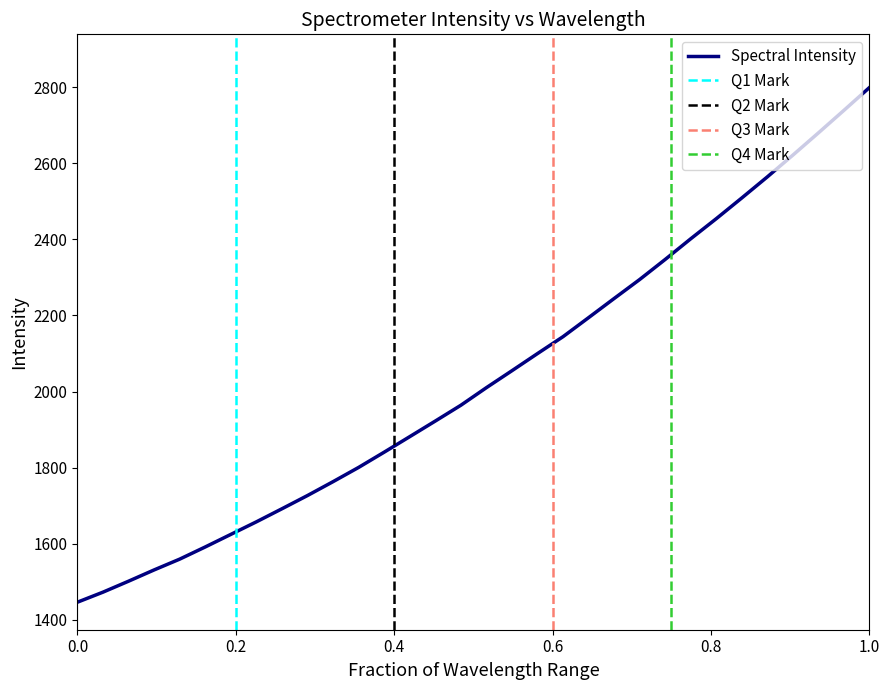

What is the change in value from 218.8244 to 219.9712?

+203.6